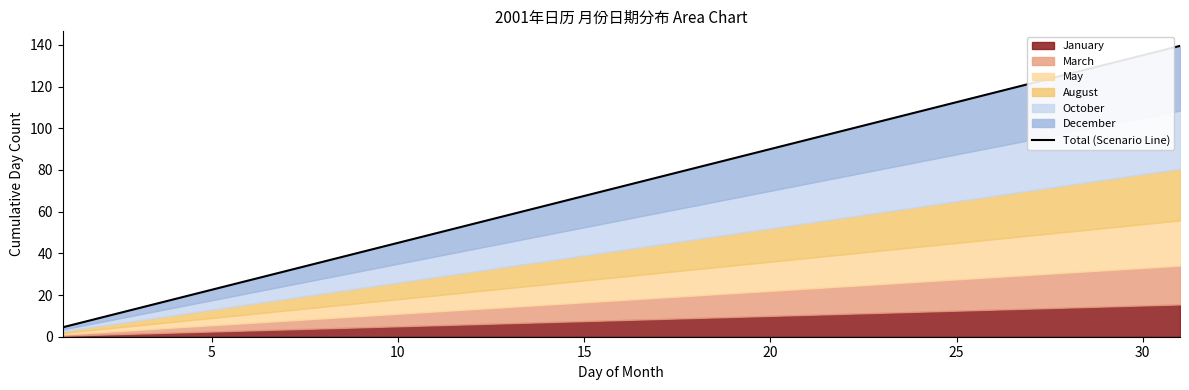

What is the maximum value shown in the chart?

139.5